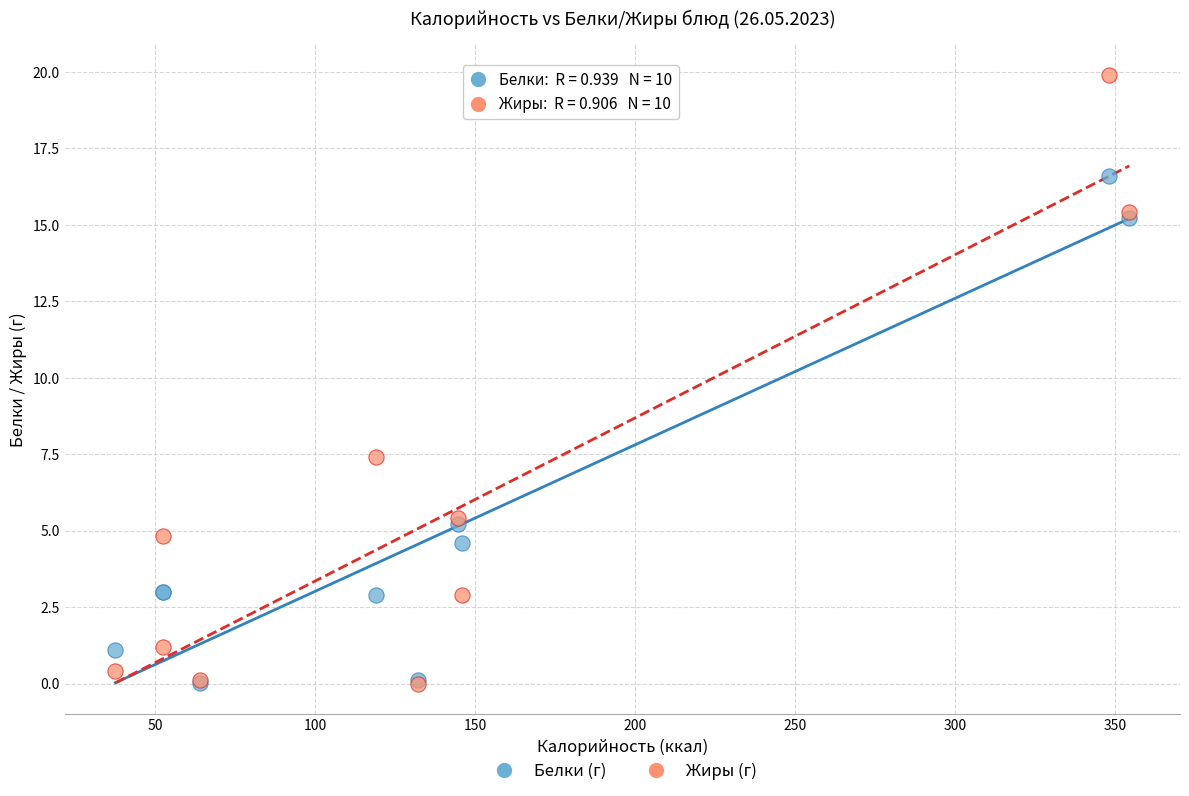

What are all the series names shown in the legend?

Белки (г), Жиры (г)